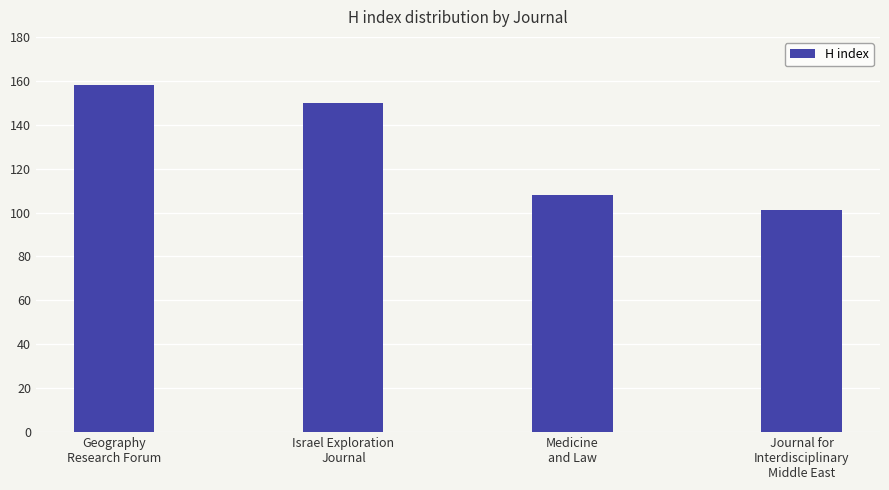

Count the values in the range 108 to 158.

3